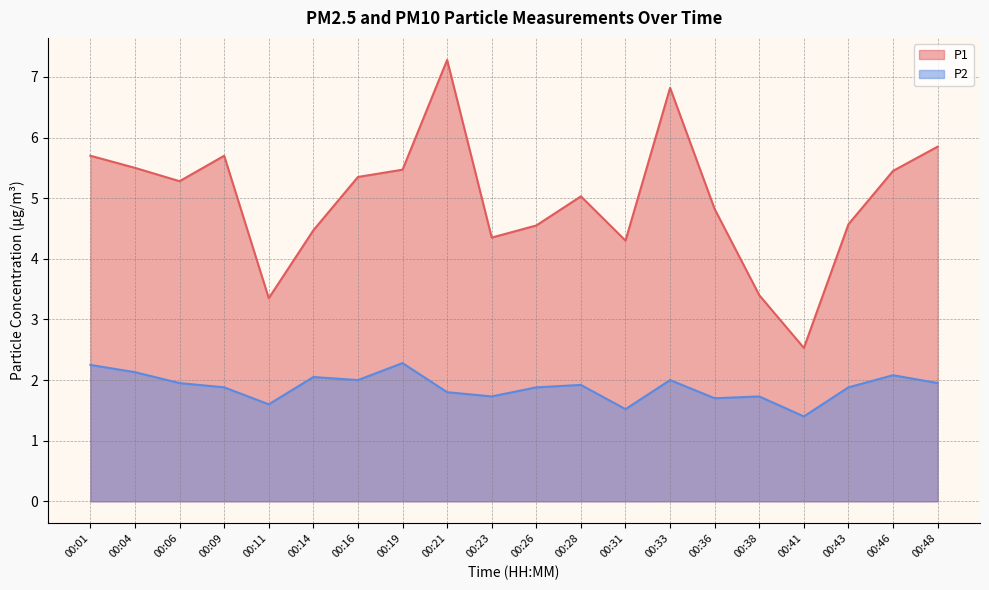

What is the difference between the maximum and minimum values in the P1 series?

4.8